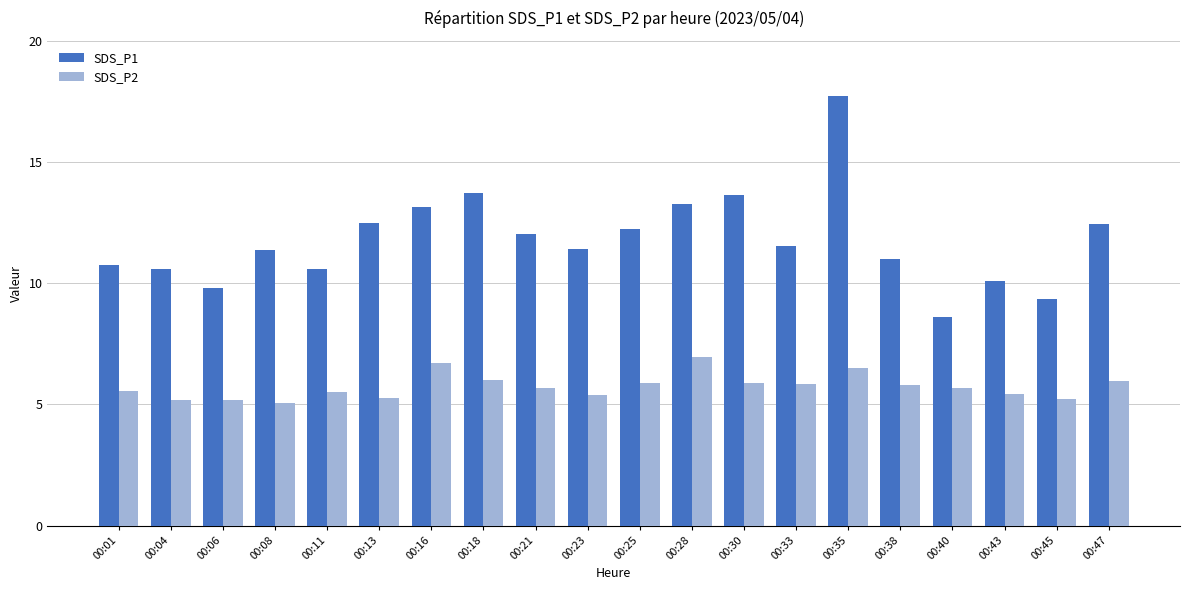

Which series has the widest spread of values?

SDS_P1